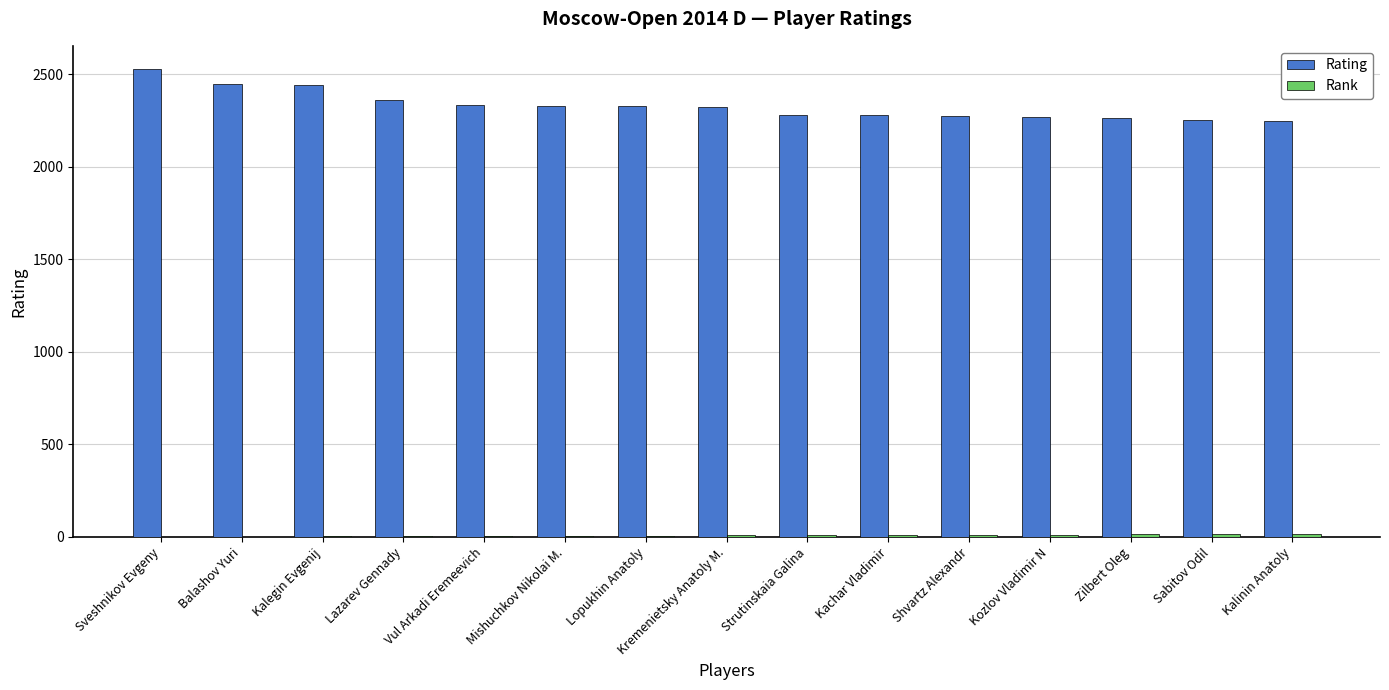

What is the total value across all series at Lopukhin Anatoly?

2334